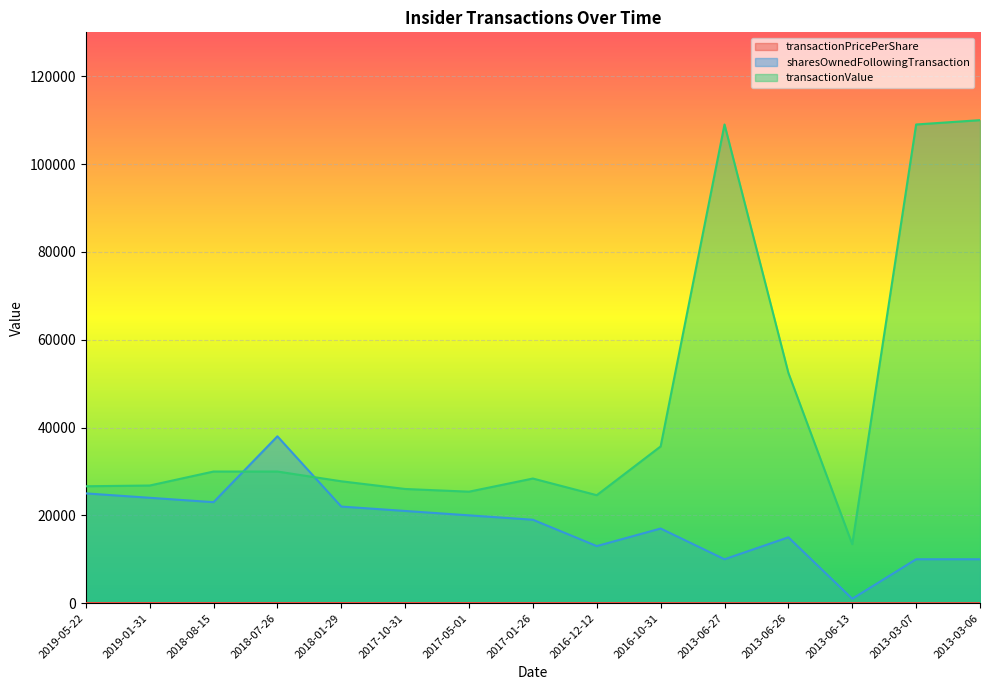

List the series in order of their peak value, highest first.

transactionValue, sharesOwnedFollowingTransaction, transactionPricePerShare